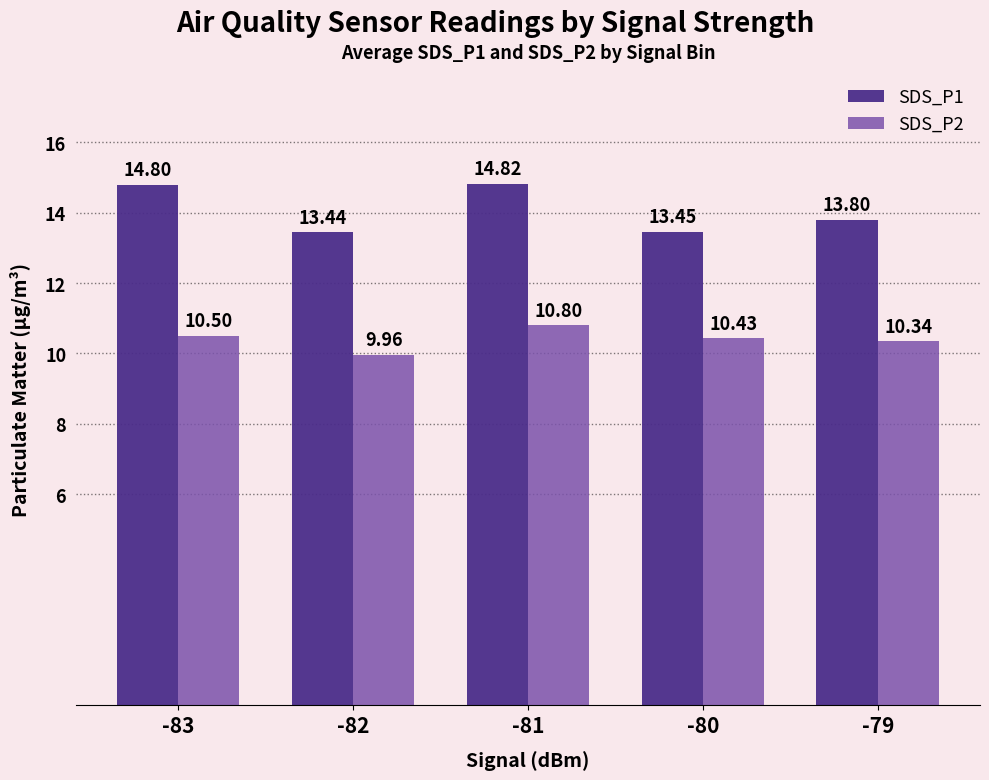

At which category is the sum across all series the highest?

-81